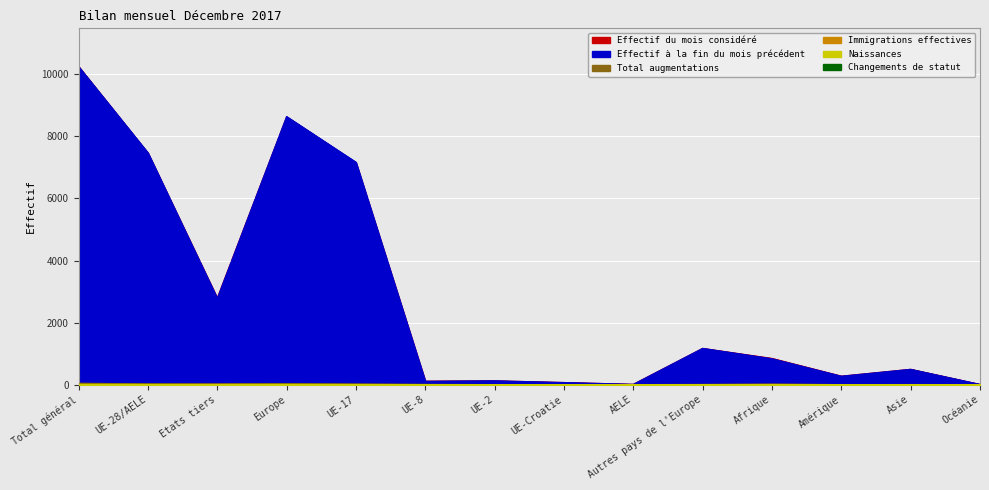

Count the number of data series in this chart.

6